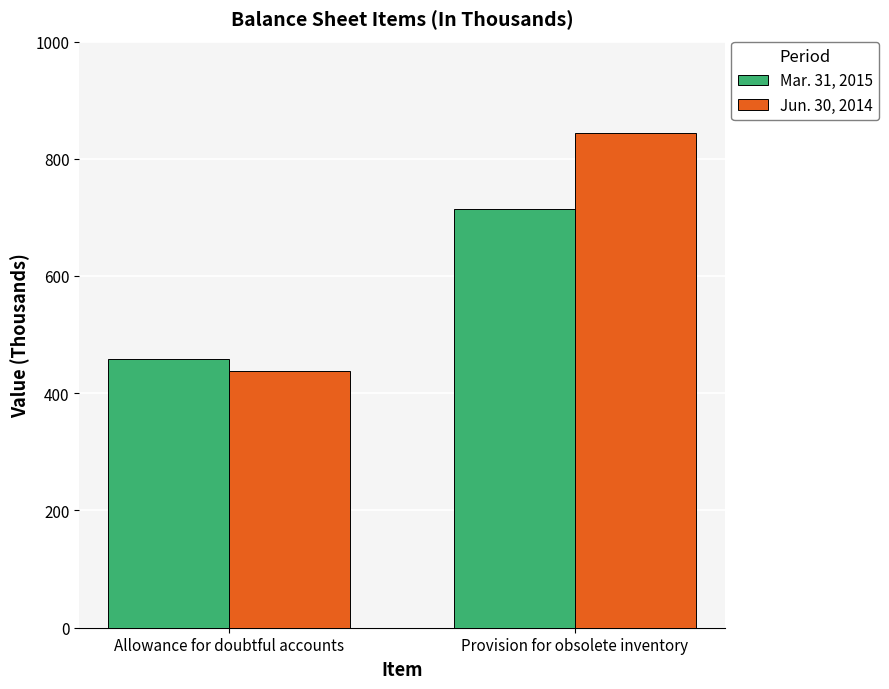

Which series has the largest total across all categories?

Jun. 30, 2014